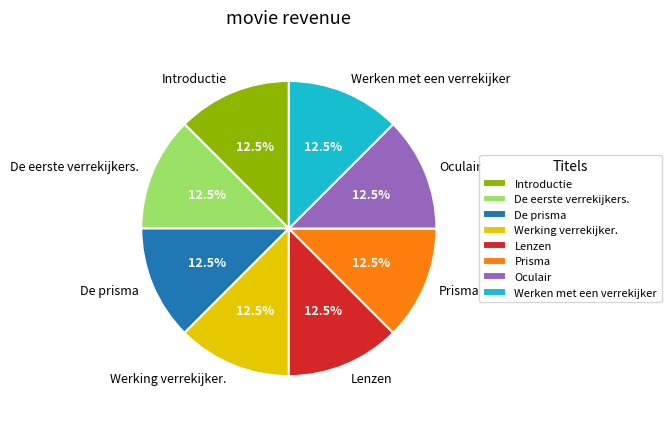

Approximately how many times larger is the value at Werken met een verrekijker compared to Prisma?

1.0